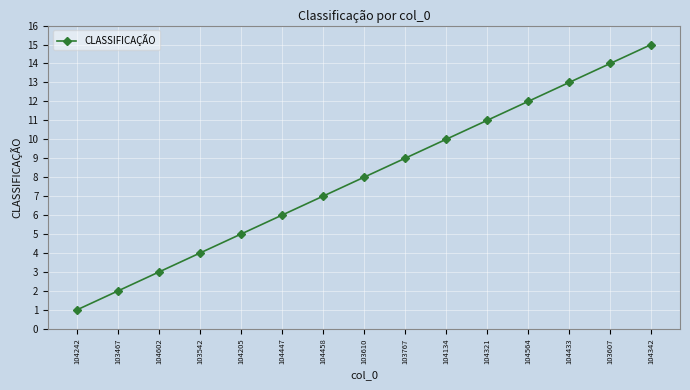

Reading left to right, transcribe all the data shown in this chart.

104242=1	103467=2	104602=3	103542=4	104205=5	104447=6	104458=7	103610=8	103767=9	104134=10	104321=11	104564=12	104433=13	103607=14	104342=15